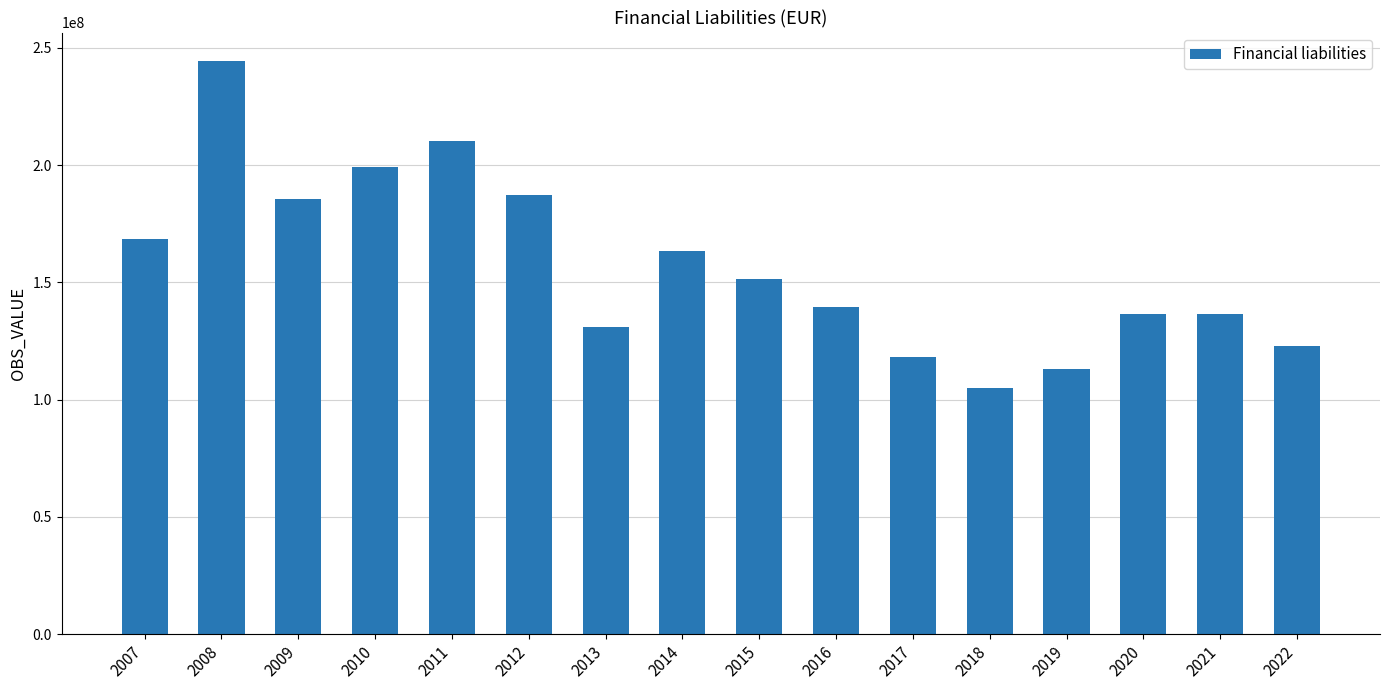

Does the chart contain any negative values?

No